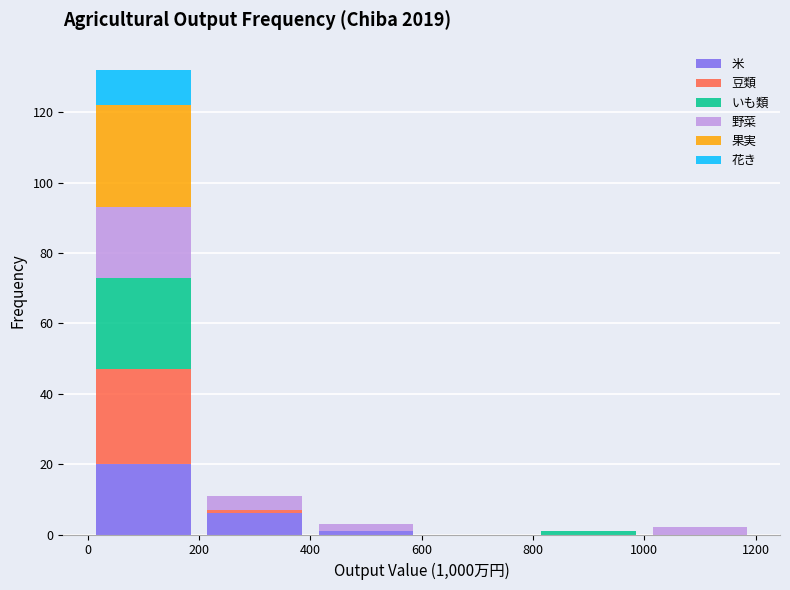

What is the total height of the stacked bar covering 1000 to 1200 on the x-axis? The values are not printed on the chart, so give them approximately, as read against the axis.

2